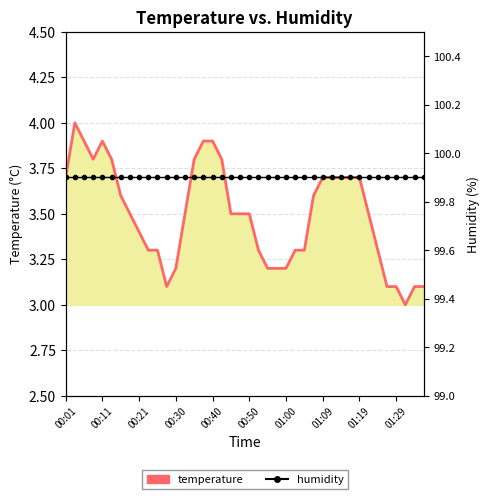

What is the value of the temperature point at the 39th from the left?

3.1